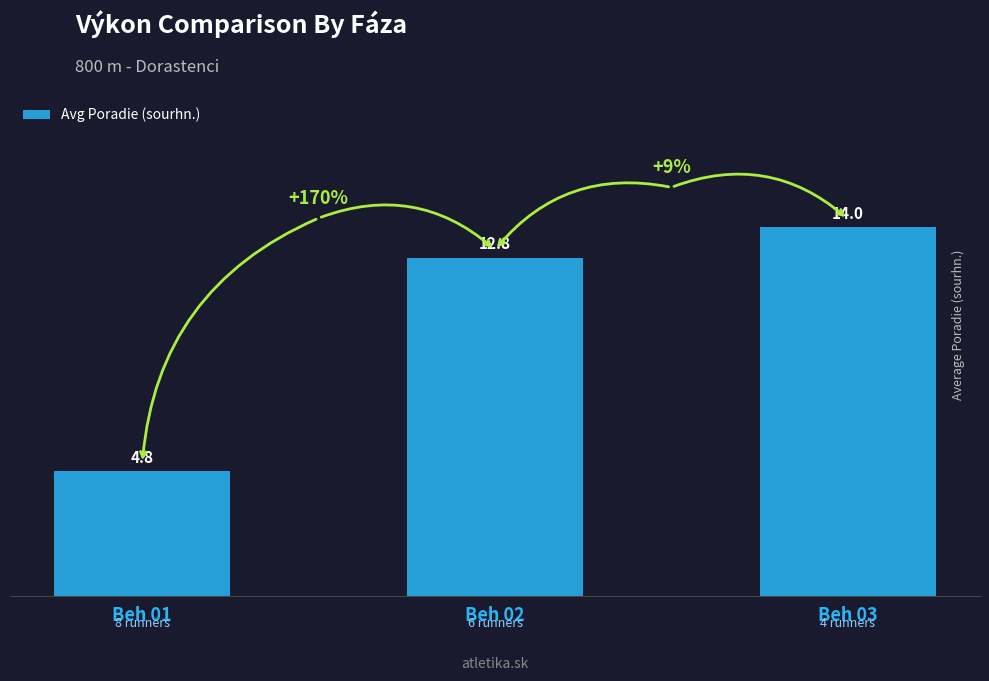

At which category does the chart reach its peak across all series?

Beh 03